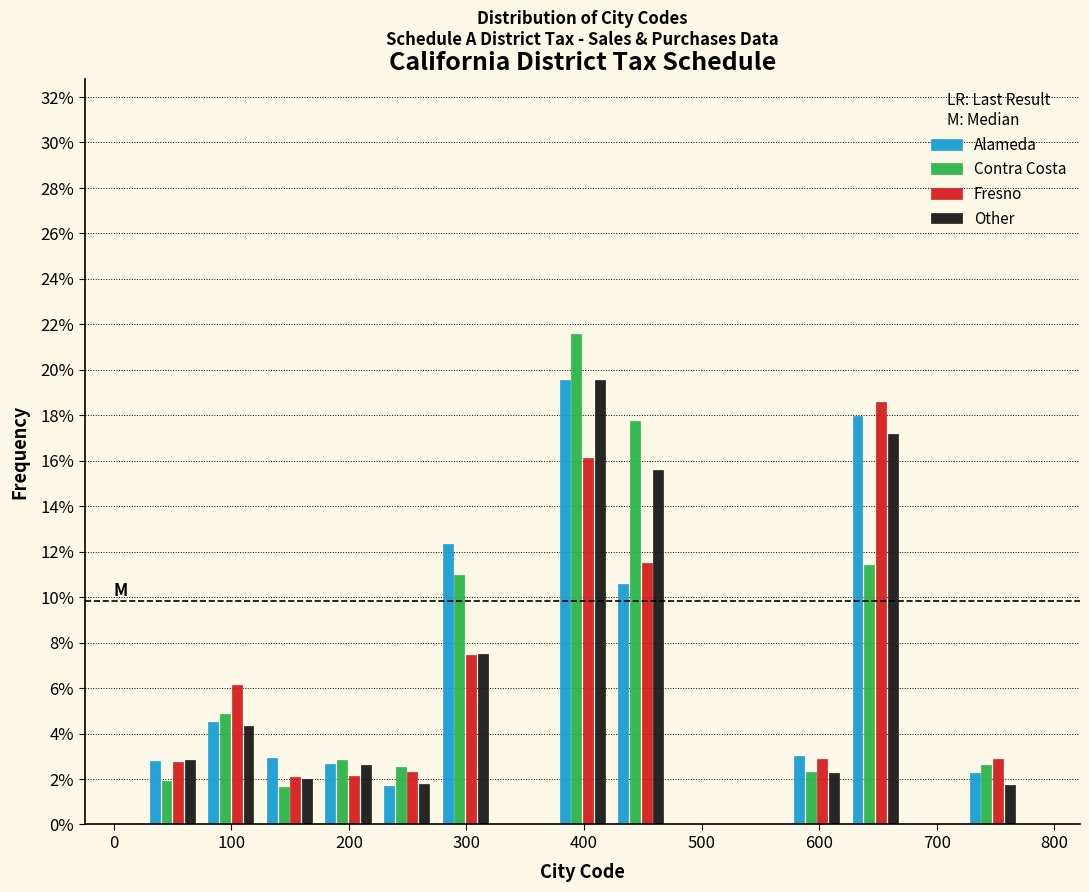

In the Contra Costa series, which range on the x-axis has the tallest bar?

370 to 420